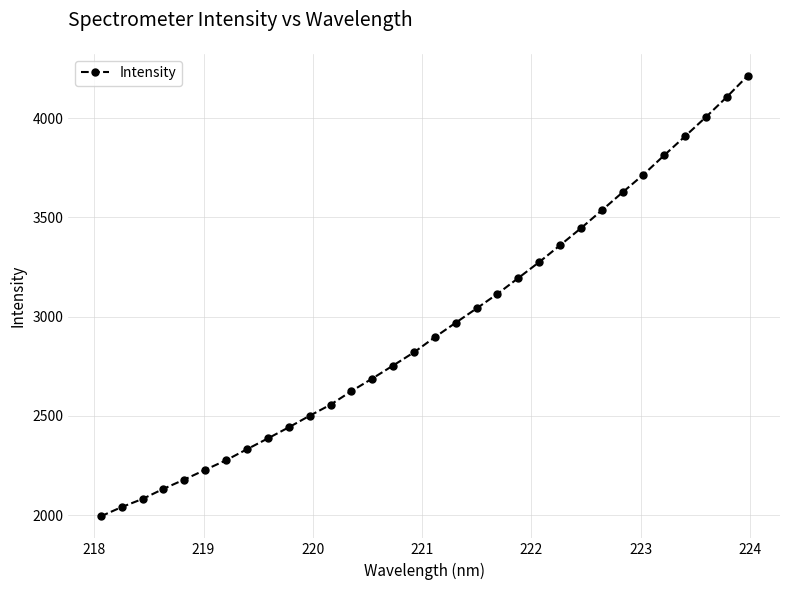

Does the chart display data point markers on the line(s)?

Yes